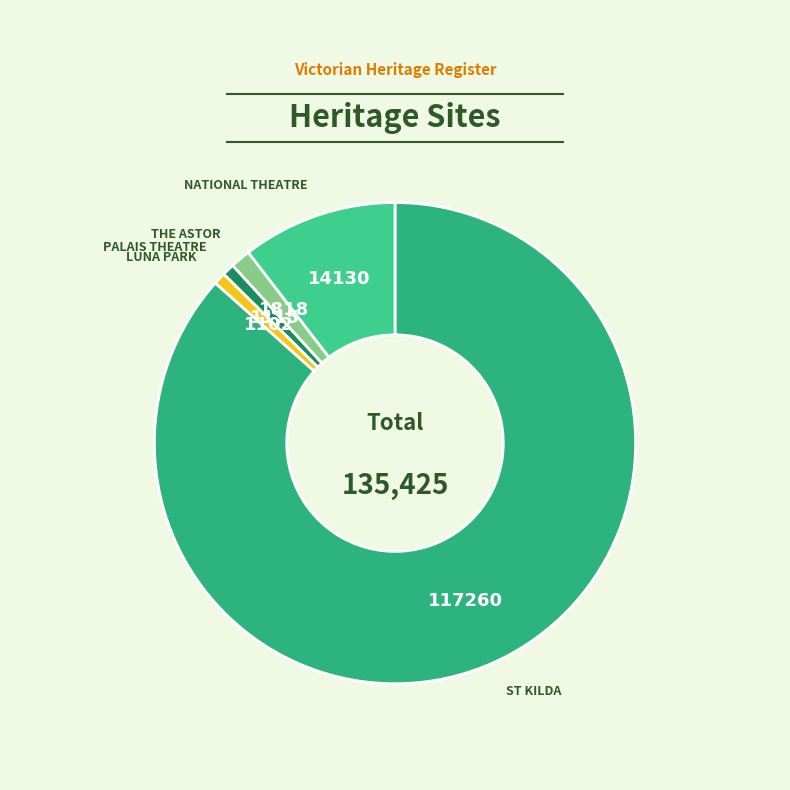

How many slices are in this pie chart?

5